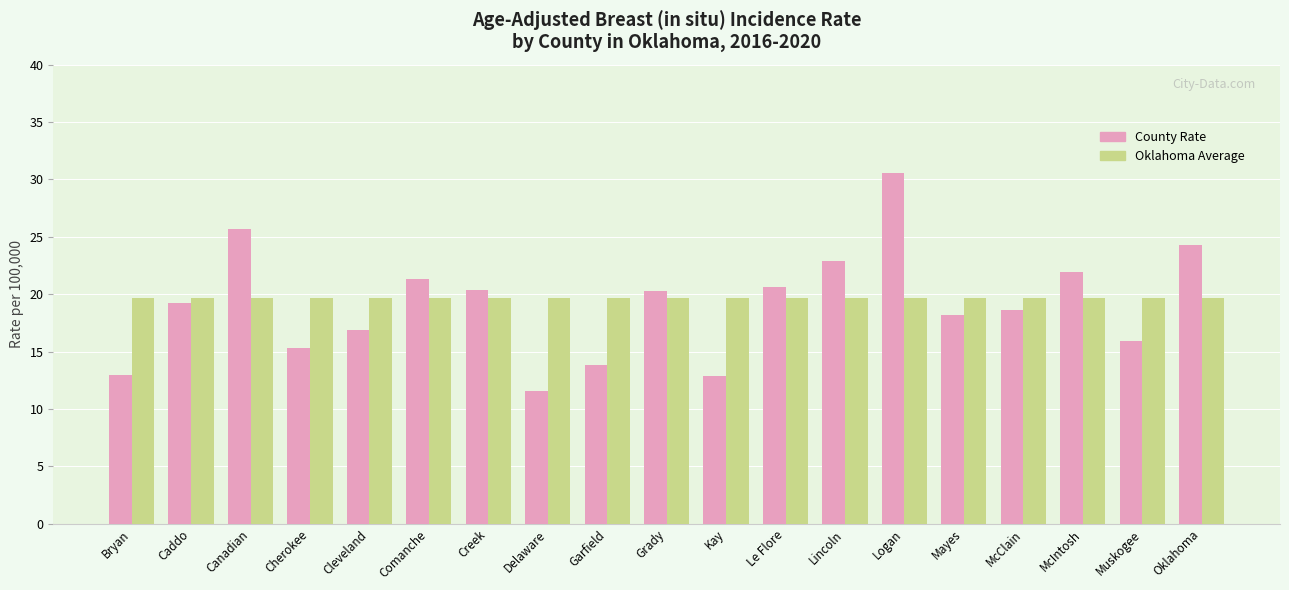

What is the minimum value for County Rate?

11.6